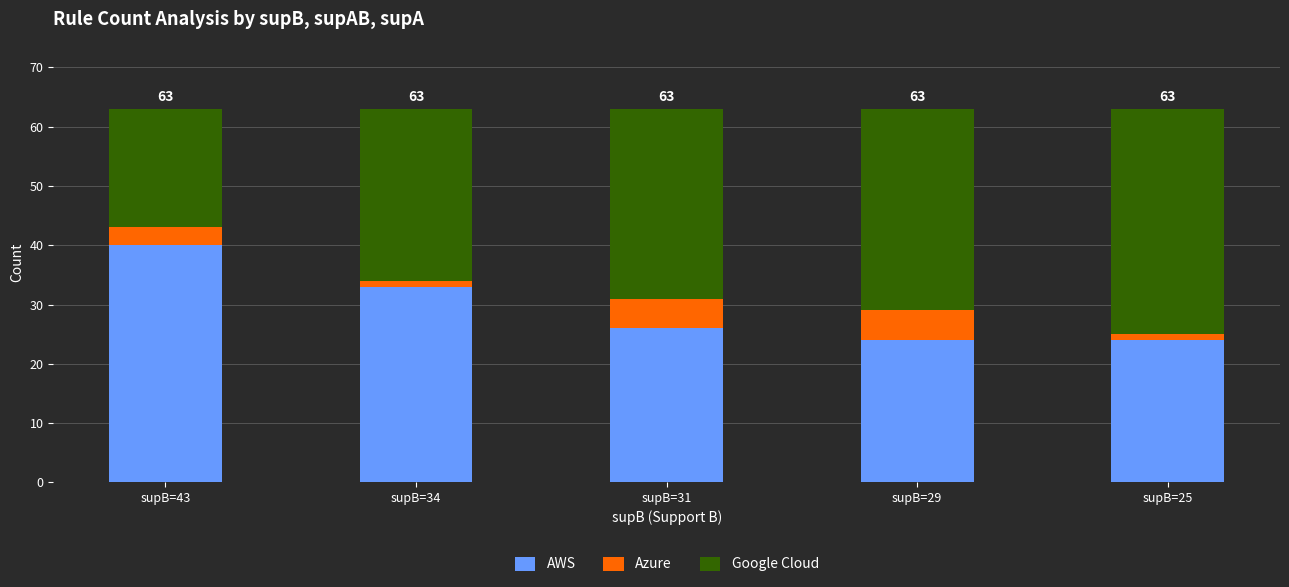

Read the AWS value at supB=31.

26